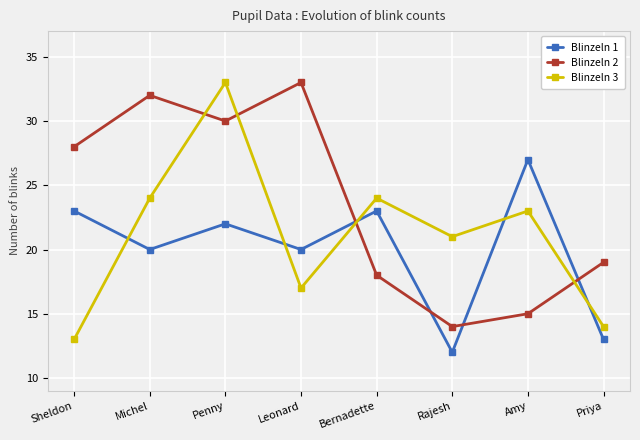

Is it true that Blinzeln 1 equals 12 at Rajesh?

True